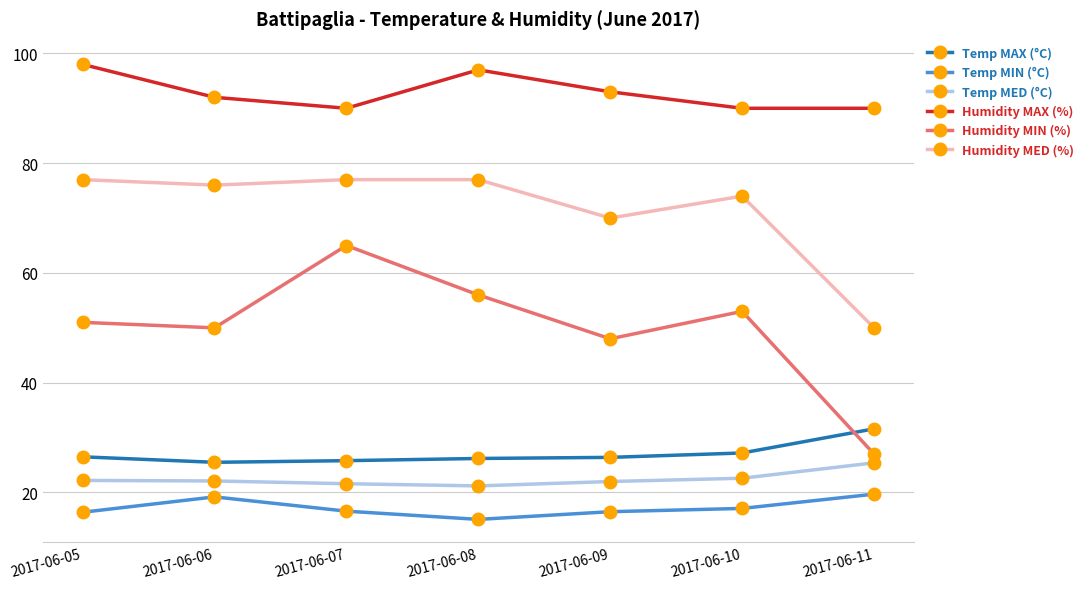

What is the sum of all Temp MAX (°C) values?

189.2